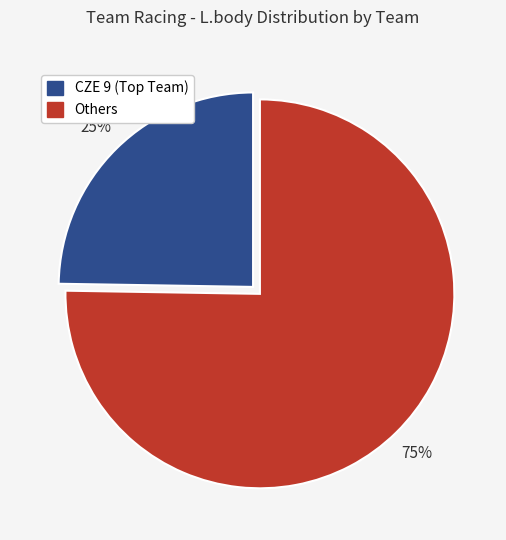

Does any single category account for the majority?

Yes